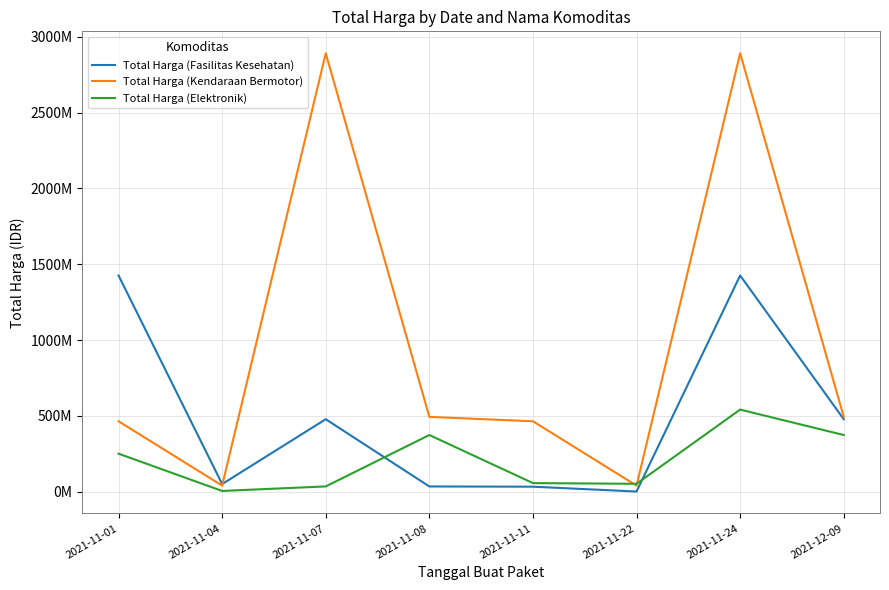

What is the greatest value displayed?

2892122000